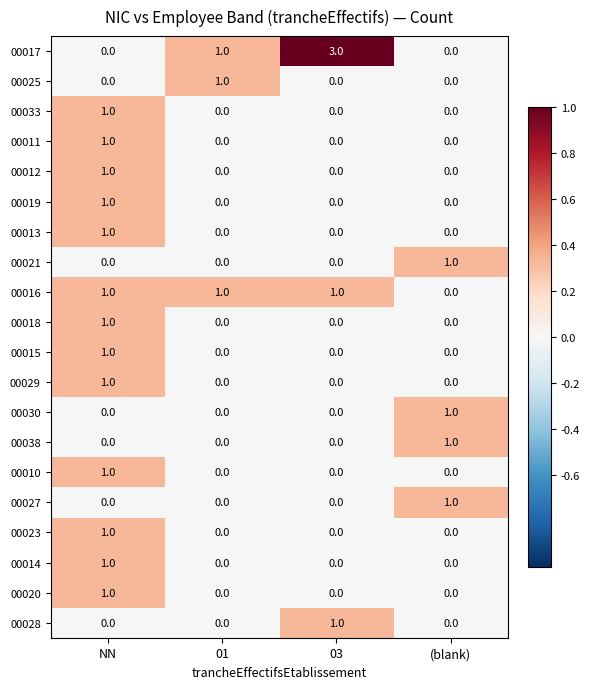

What is the total value across all series at (blank)?

4